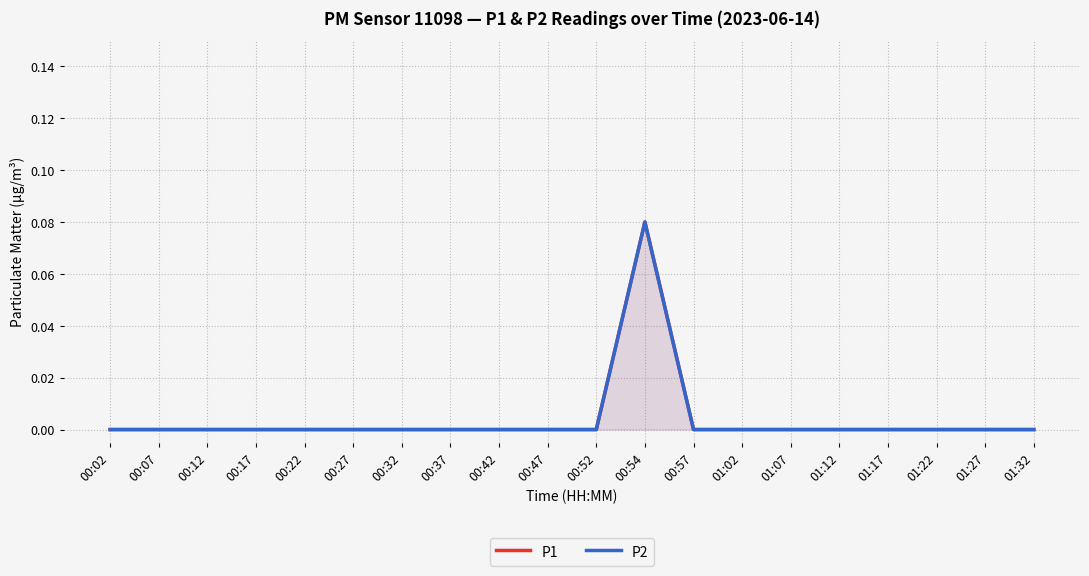

Is the value of P2 at 01:32 greater than the value of P1 at 00:07?

No